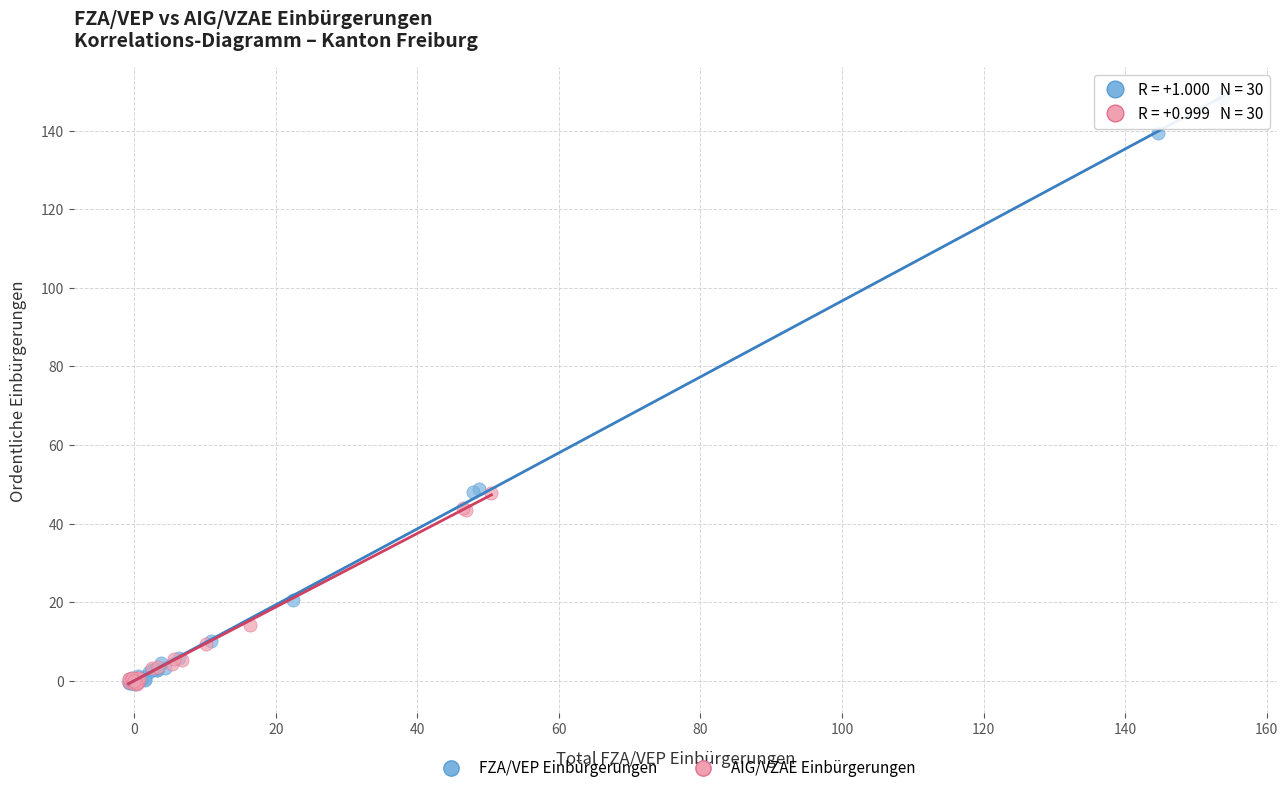

Which series reaches the maximum Y coordinate?

FZA/VEP Einbürgerungen